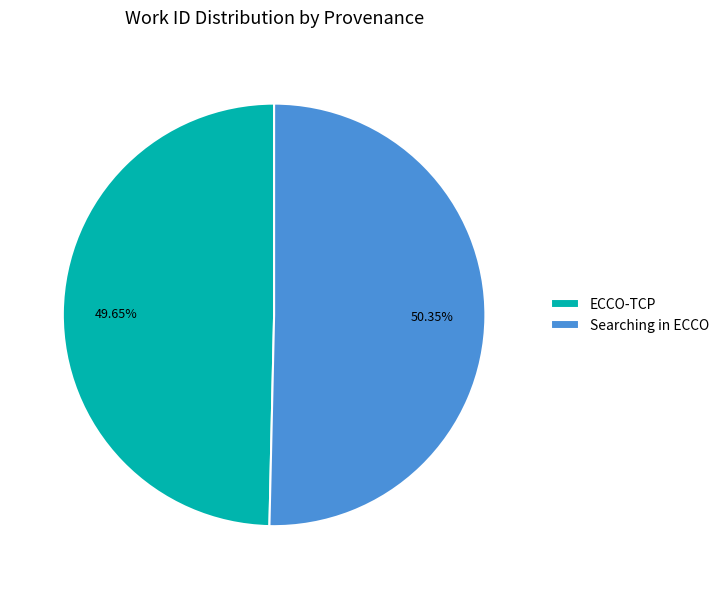

What is the ratio of the value at ECCO-TCP to the value at Searching in ECCO?

1.0